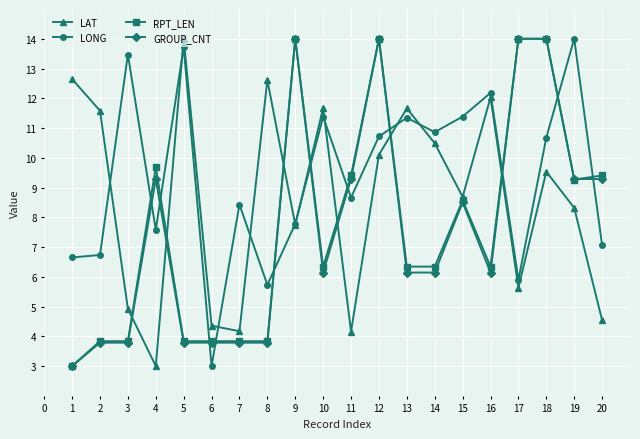

Is this an area chart (filled region under the line)?

No